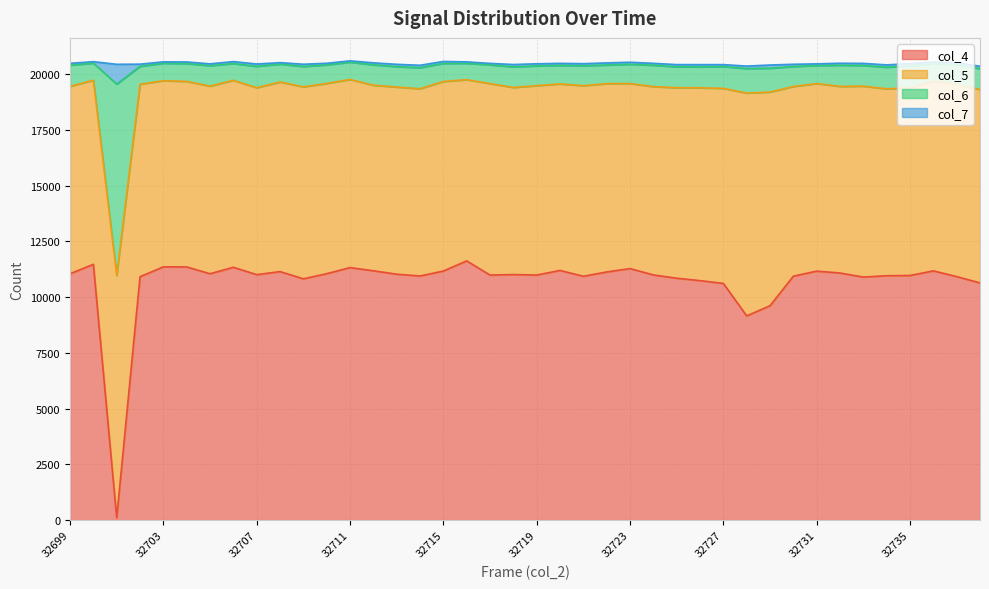

The col_4 series shows 2932 at 32735. True or false?

False